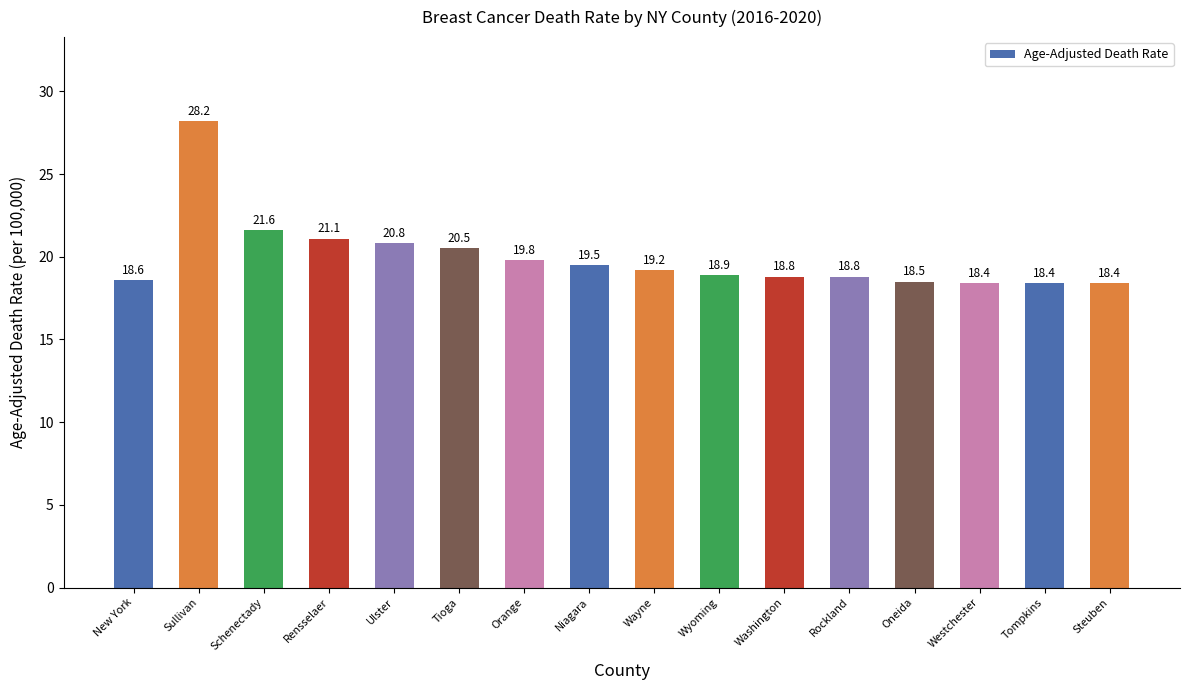

How many categories are shown in the chart?

16